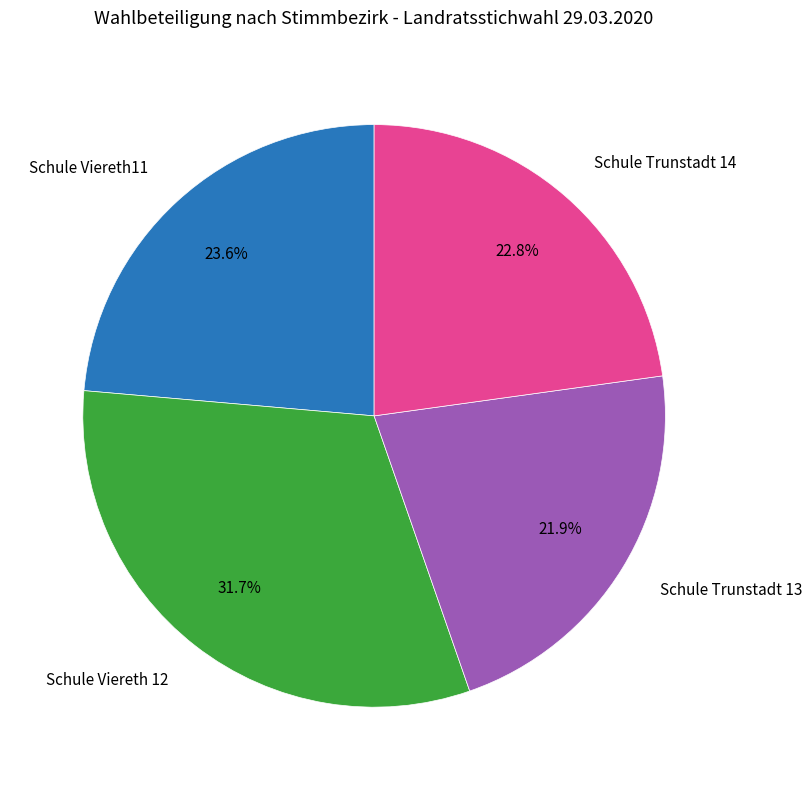

Is there any slice that represents more than half of the pie?

No